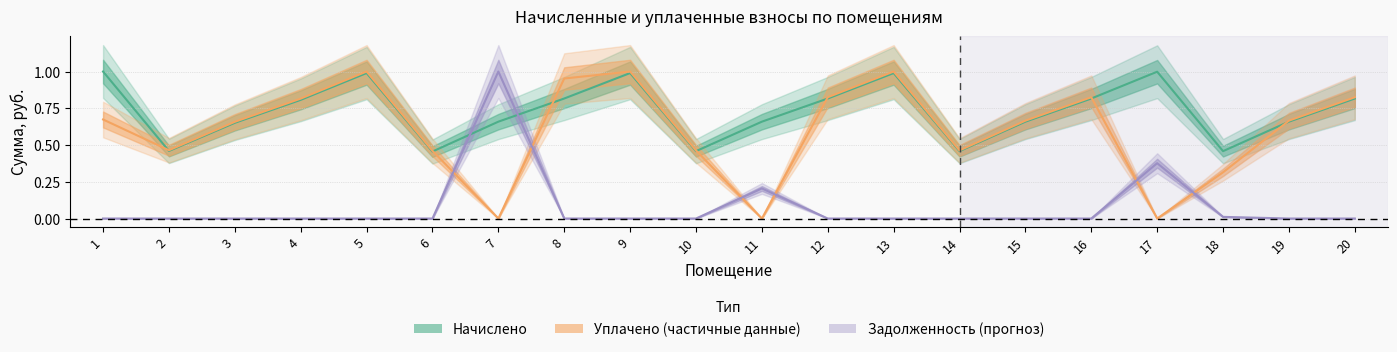

At which category does the chart reach its peak across all series?

1